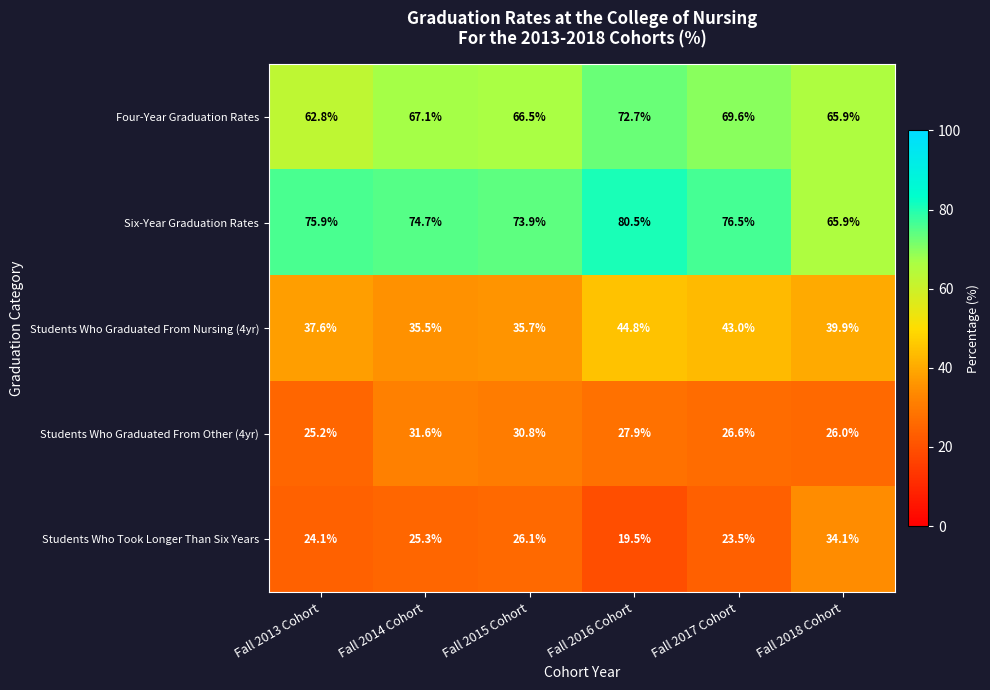

At which category does the chart reach its peak across all series?

Fall 2016 Cohort